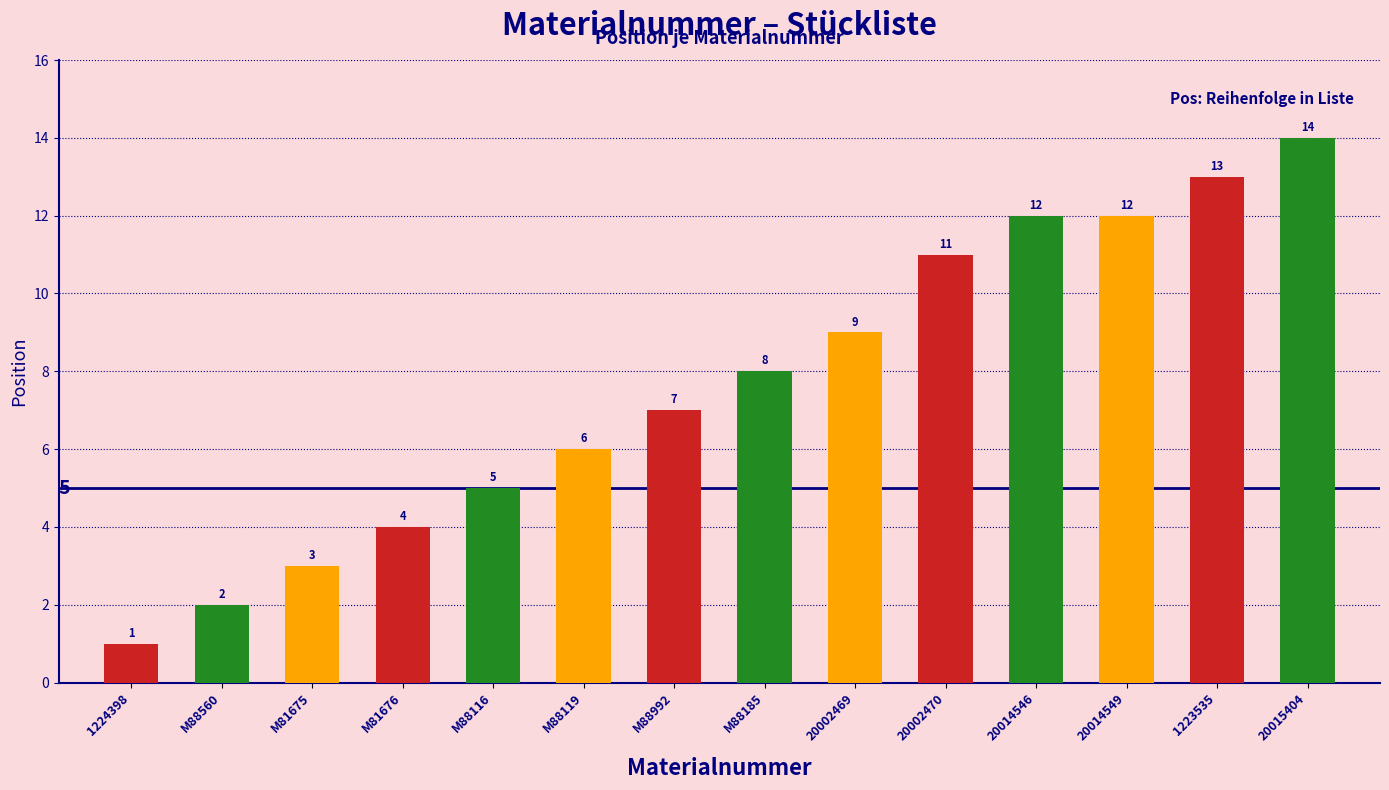

True or false: the data shows 4 at 20014546.

False